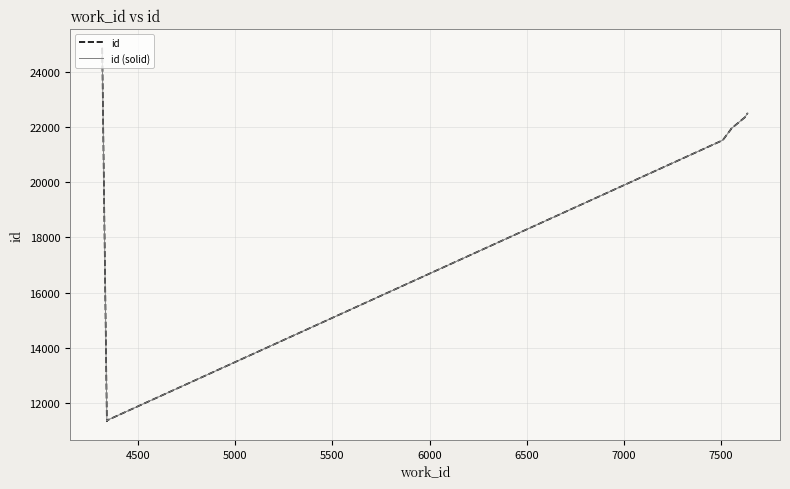

True or false: id has a value of 38841 at 4000.

False